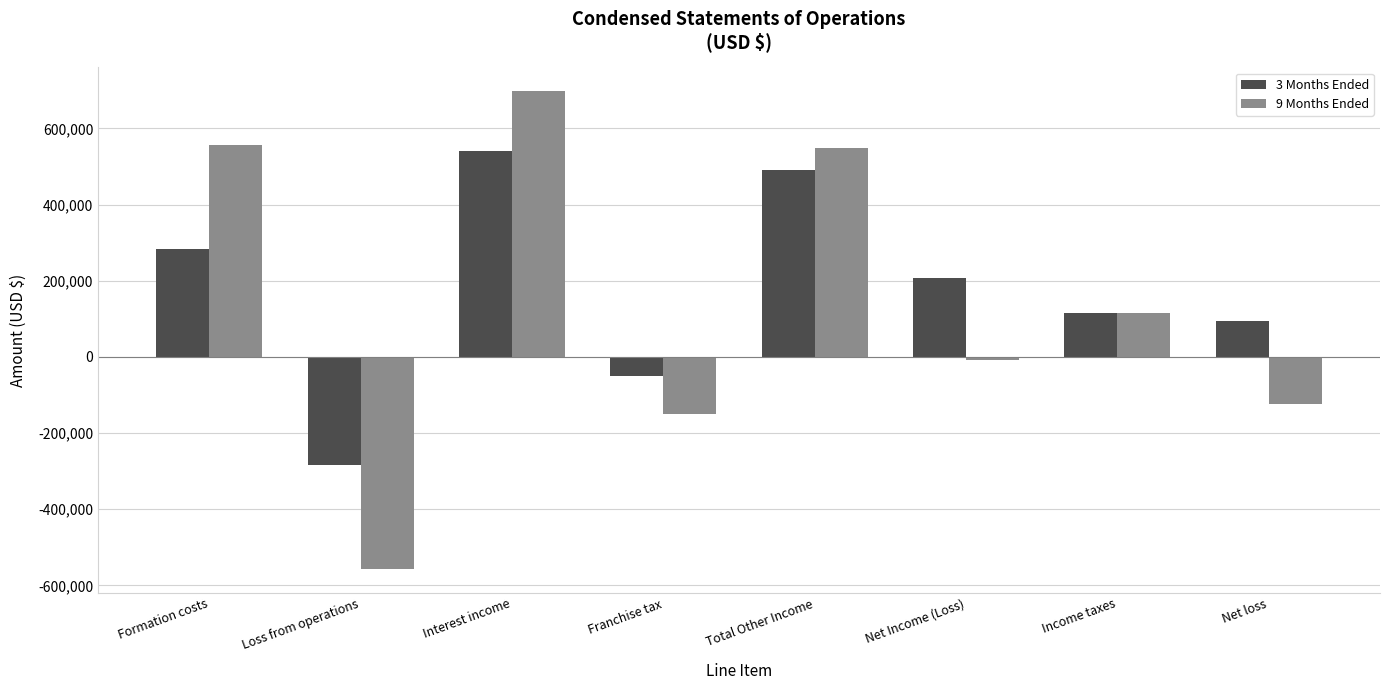

What value does the 3 Months Ended series have at Interest income?

540805